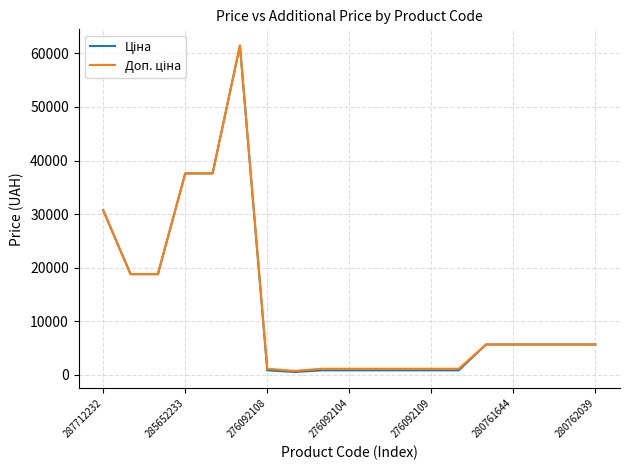

What is the maximum value shown in the chart?

61434.3